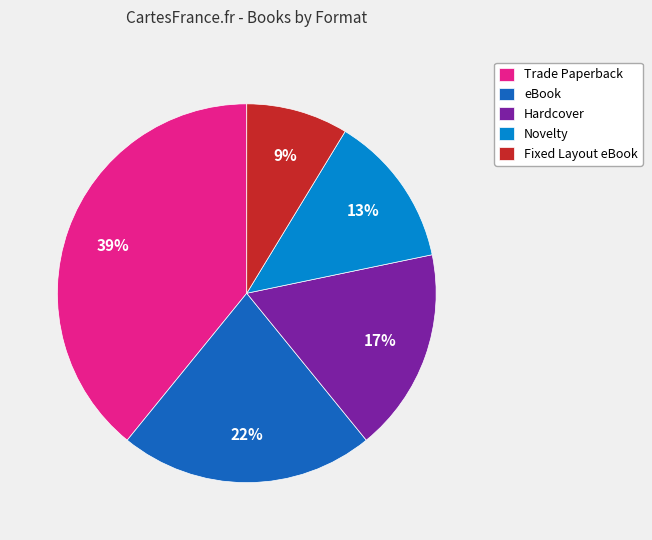

To the nearest percent, what is the difference between the eBook and Fixed Layout eBook slice percentages?

13%